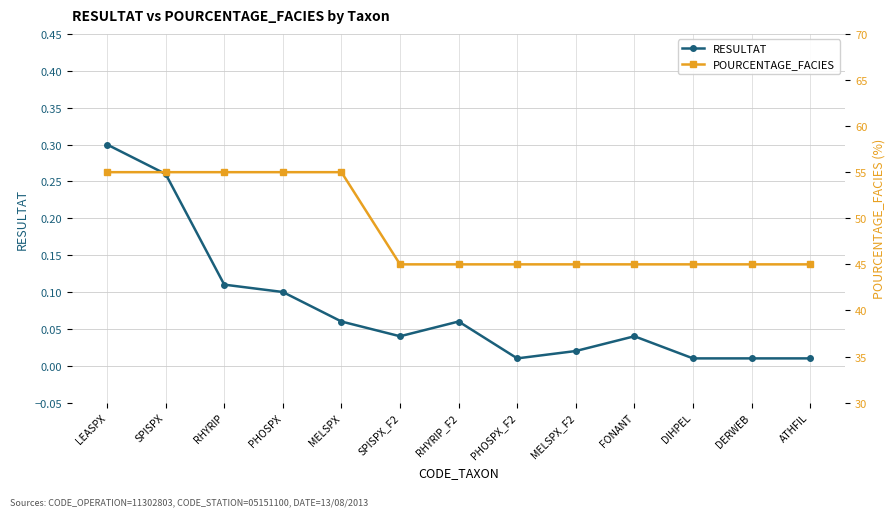

Read the POURCENTAGE_FACIES value at DERWEB.

45.0